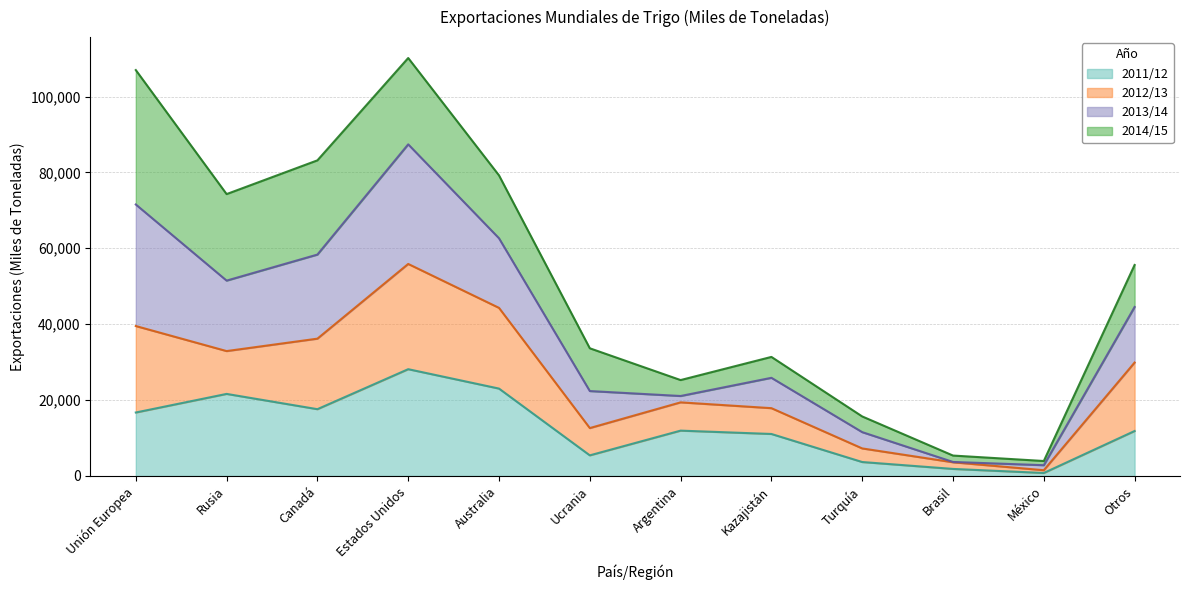

Where does the 2011/12 series first go above 11951?

Unión Europea